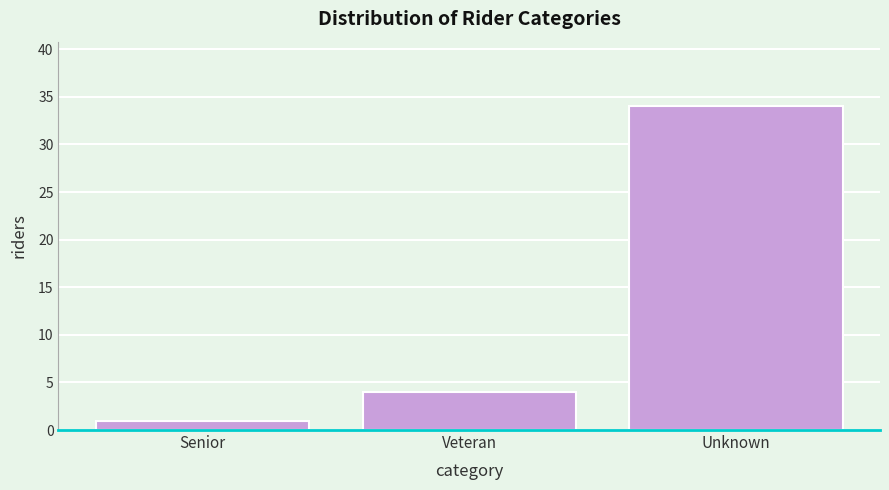

Reading right to left, extract all data points from this chart.

34	4	1